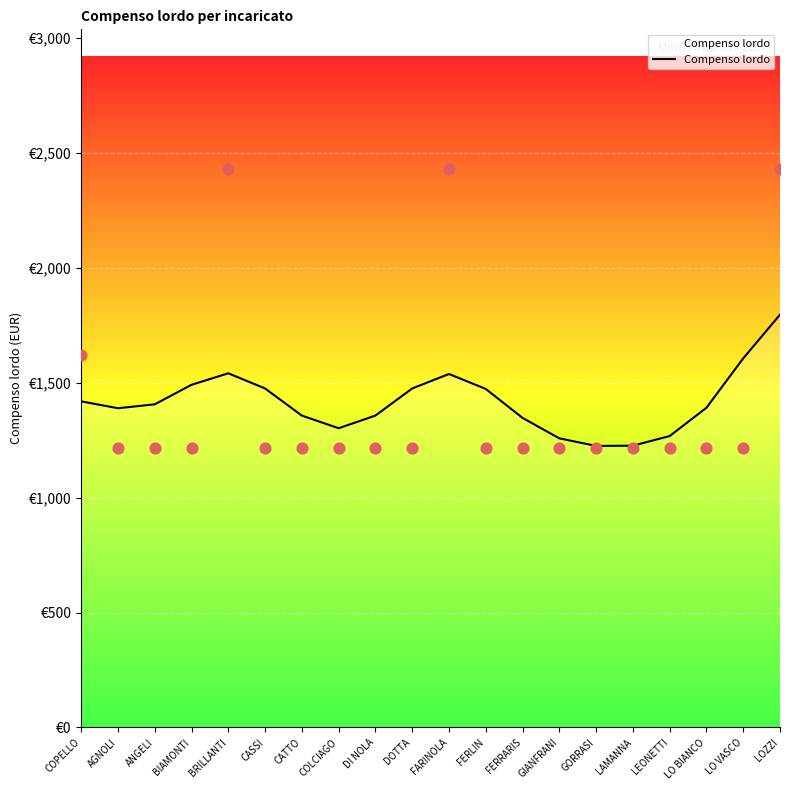

What is the change in value from COPELLO to FERRARIS?

-72